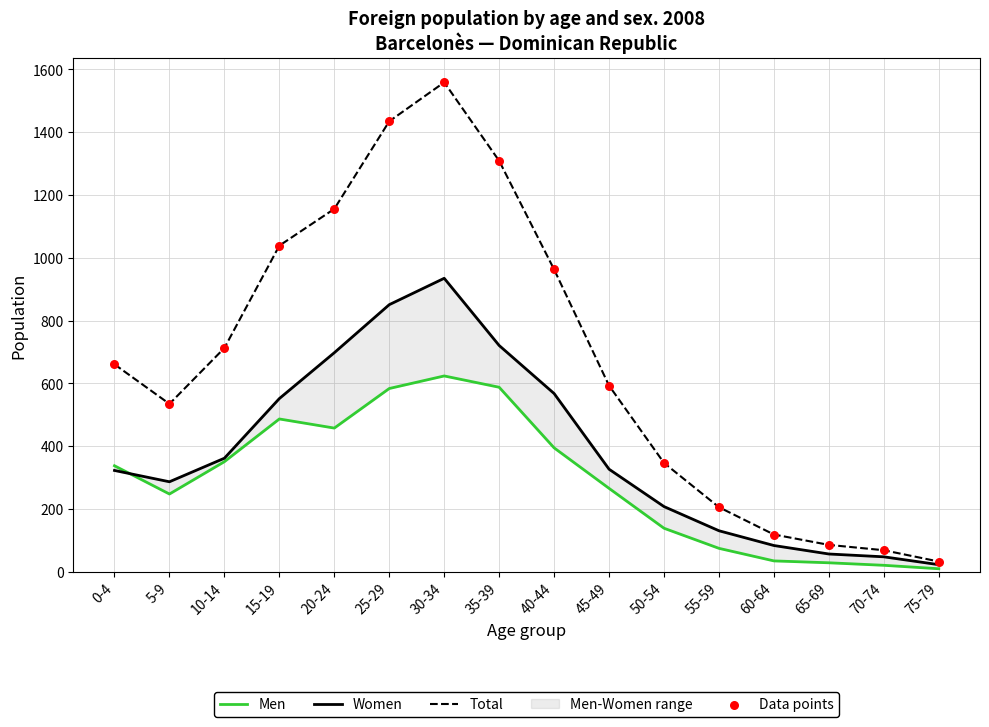

Which series reaches the maximum Y coordinate?

Total